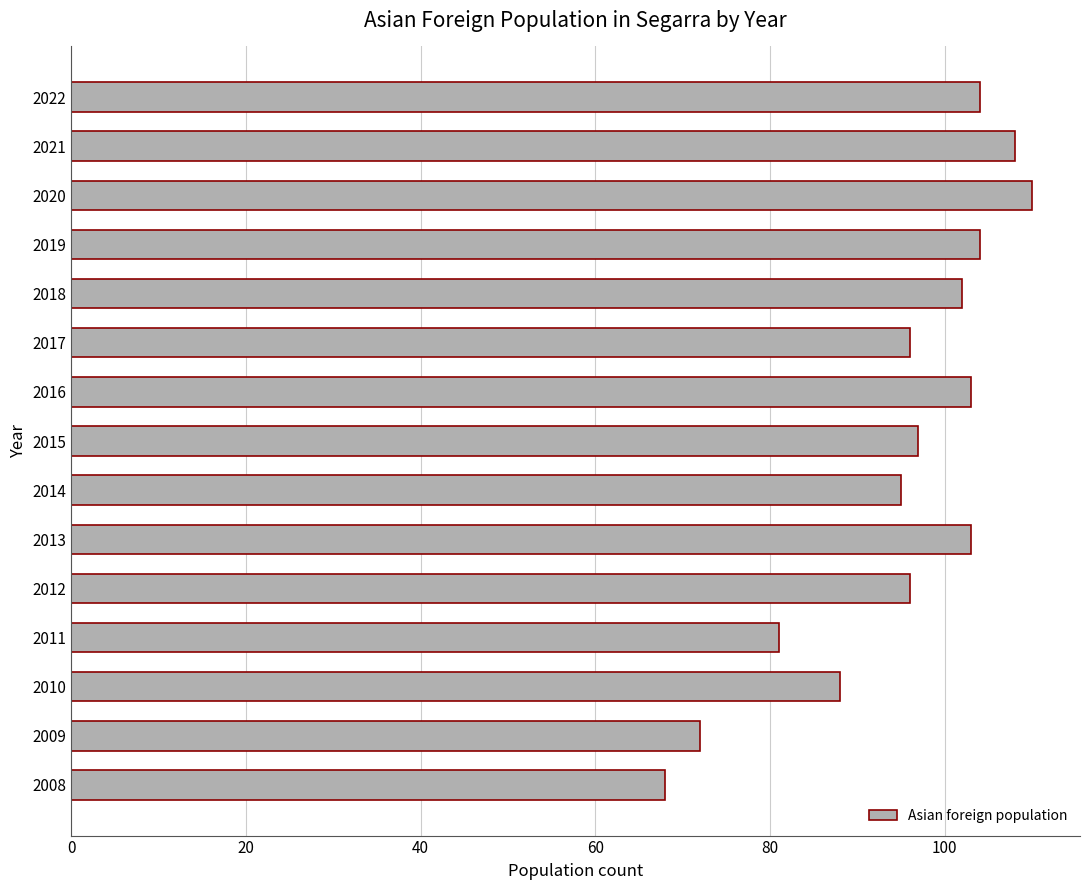

What is the change in value from 2015 to 2011?

-16